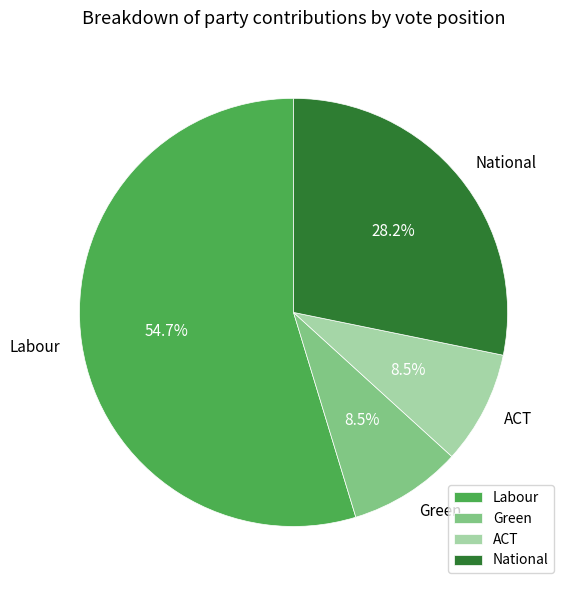

Between Labour and ACT, which is larger?

Labour